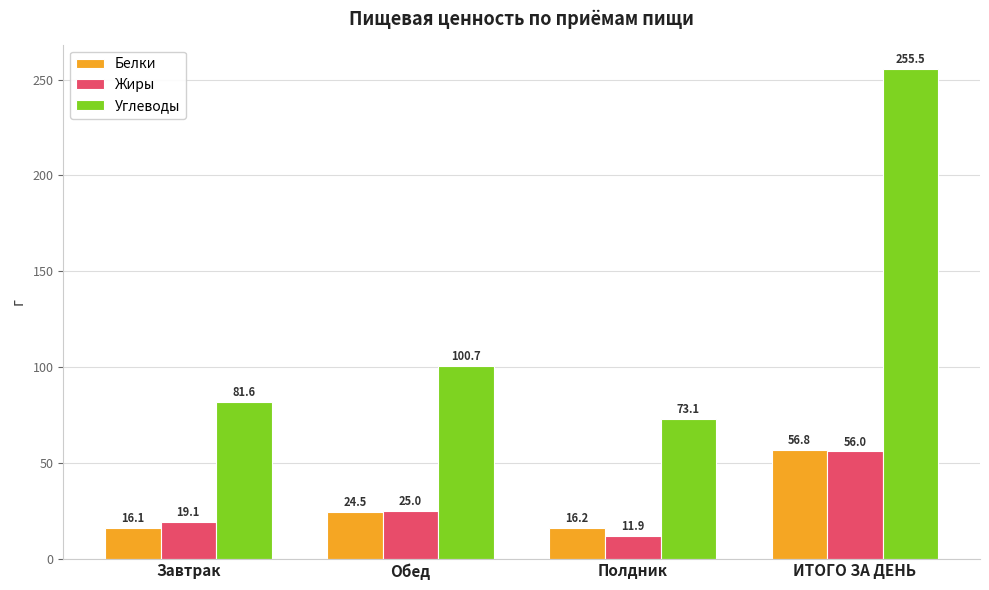

The value of Белки at Обед is 9.7. True or false?

False